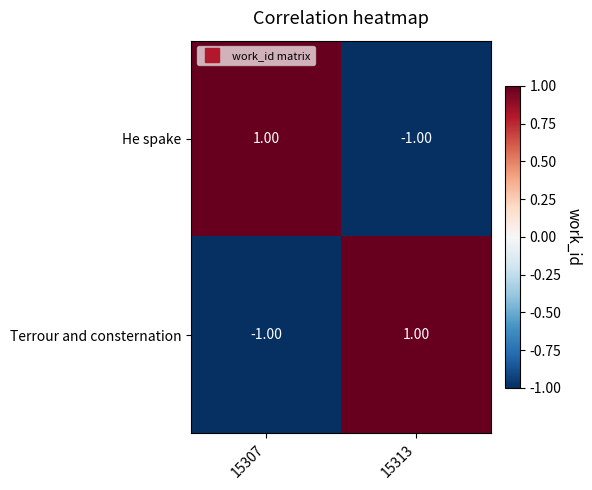

Rank the categories by Terrour and consternation value from highest to lowest.

15313, 15307